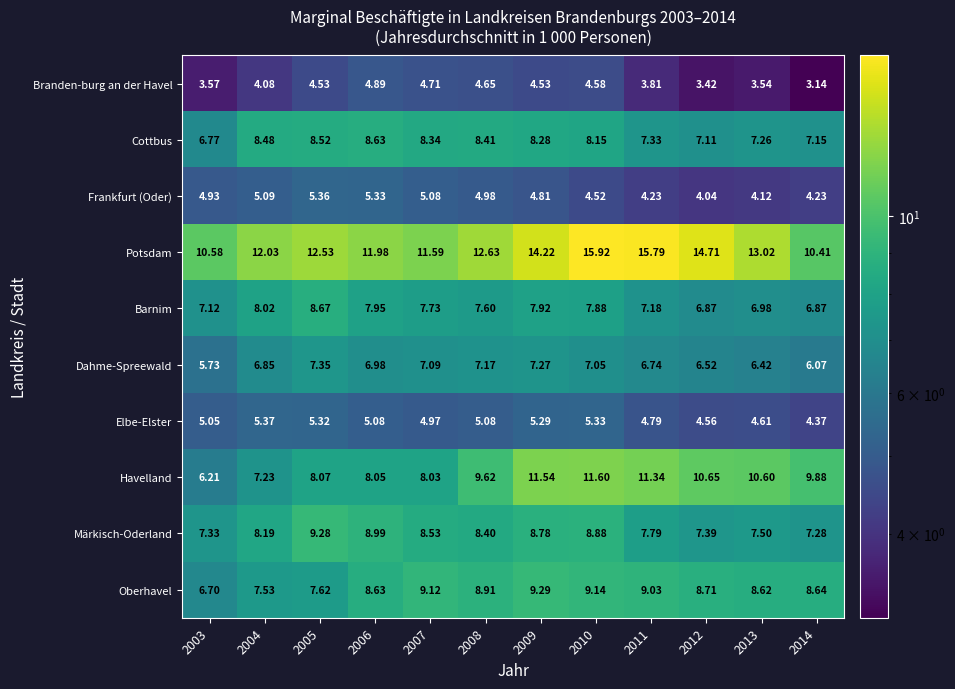

Which series has the widest spread of values?

Potsdam